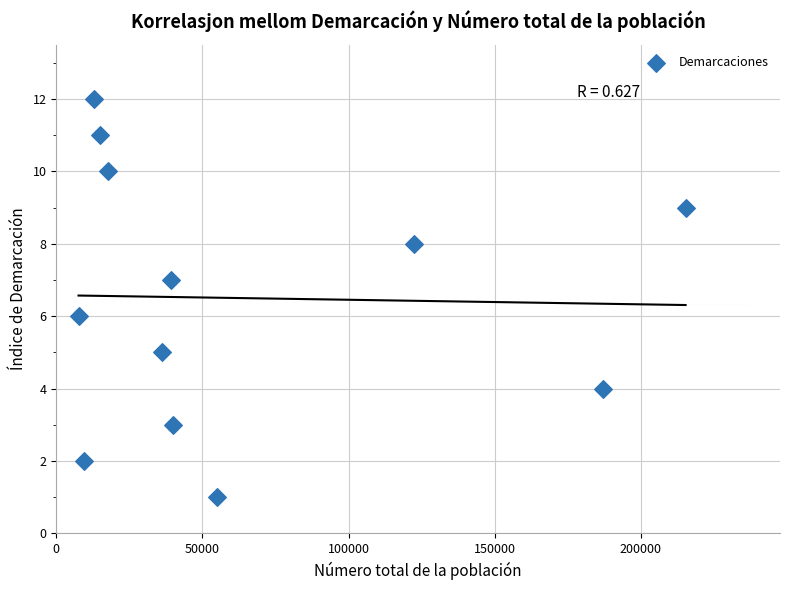

What is the average X value?

63124